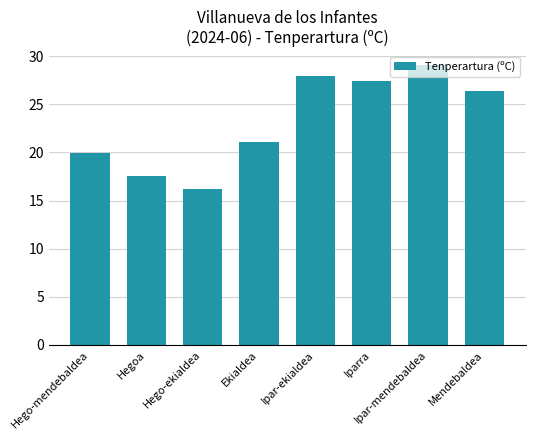

Rank the categories by value from lowest to highest.

Hego-ekialdea, Hegoa, Hego-mendebaldea, Ekialdea, Mendebaldea, Iparra, Ipar-ekialdea, Ipar-mendebaldea